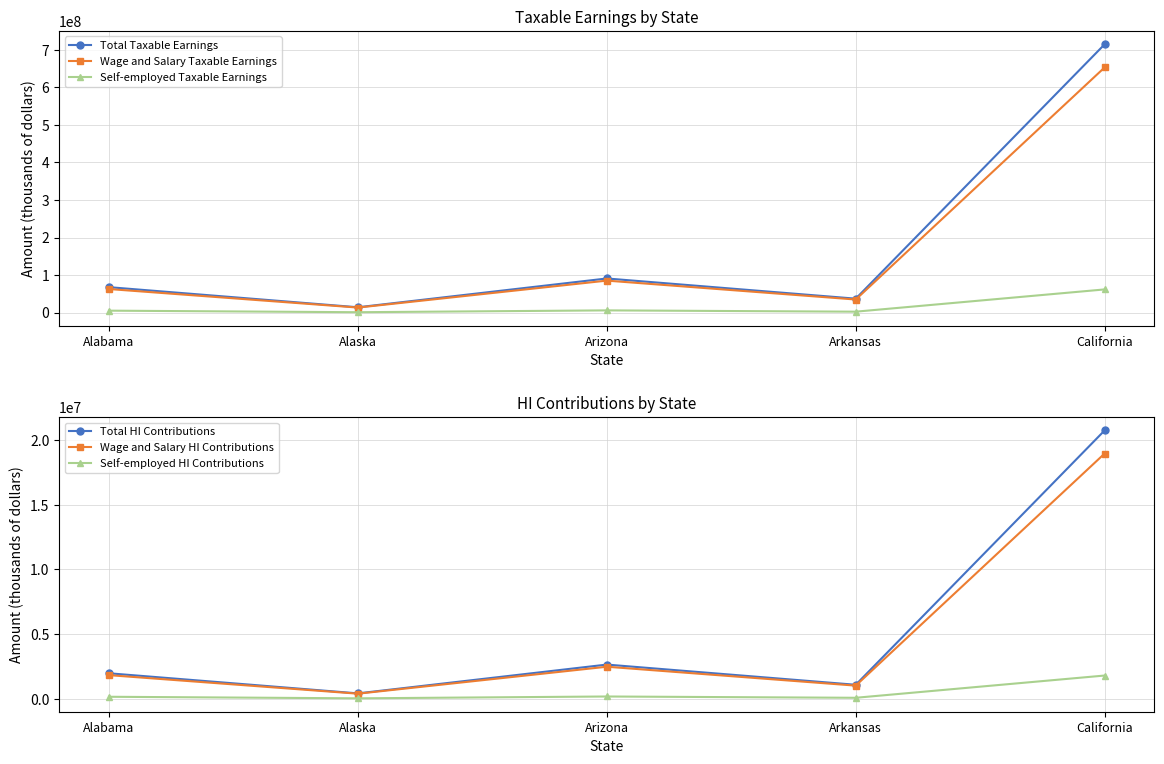

Which series changed the most between Arizona and California?

Total Taxable Earnings